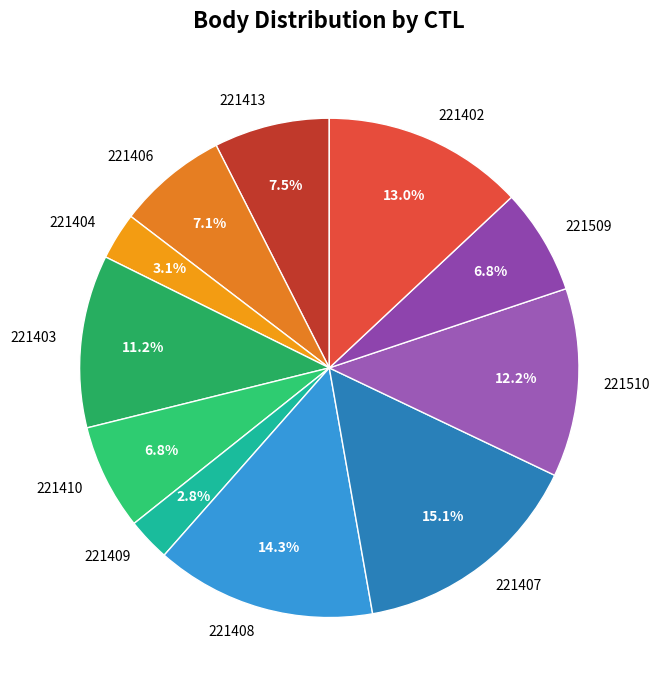

To the nearest percent, what is the difference between the largest and smallest slice percentages?

12%